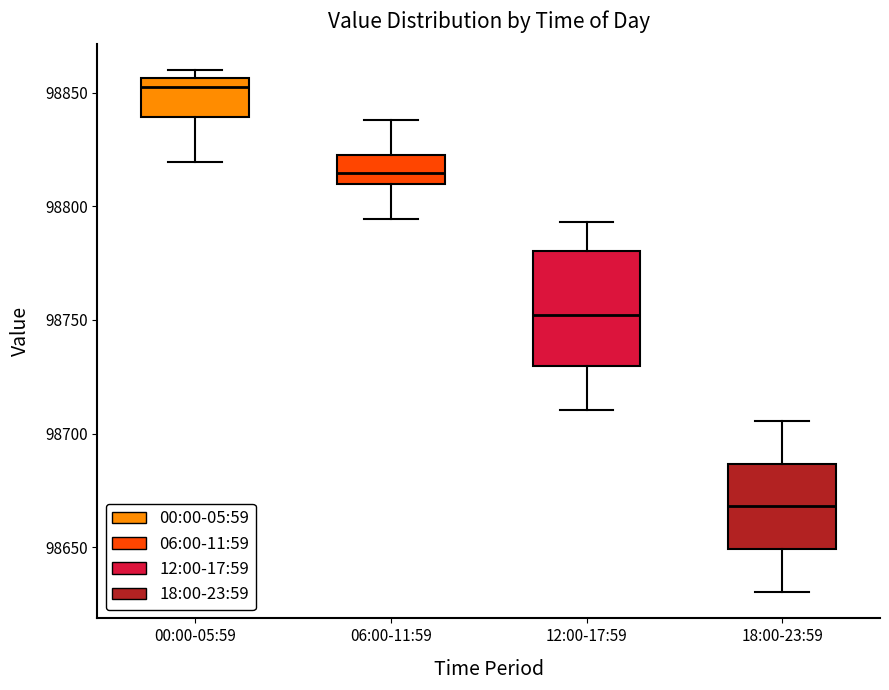

Which box has the lowest median line?

18:00-23:59